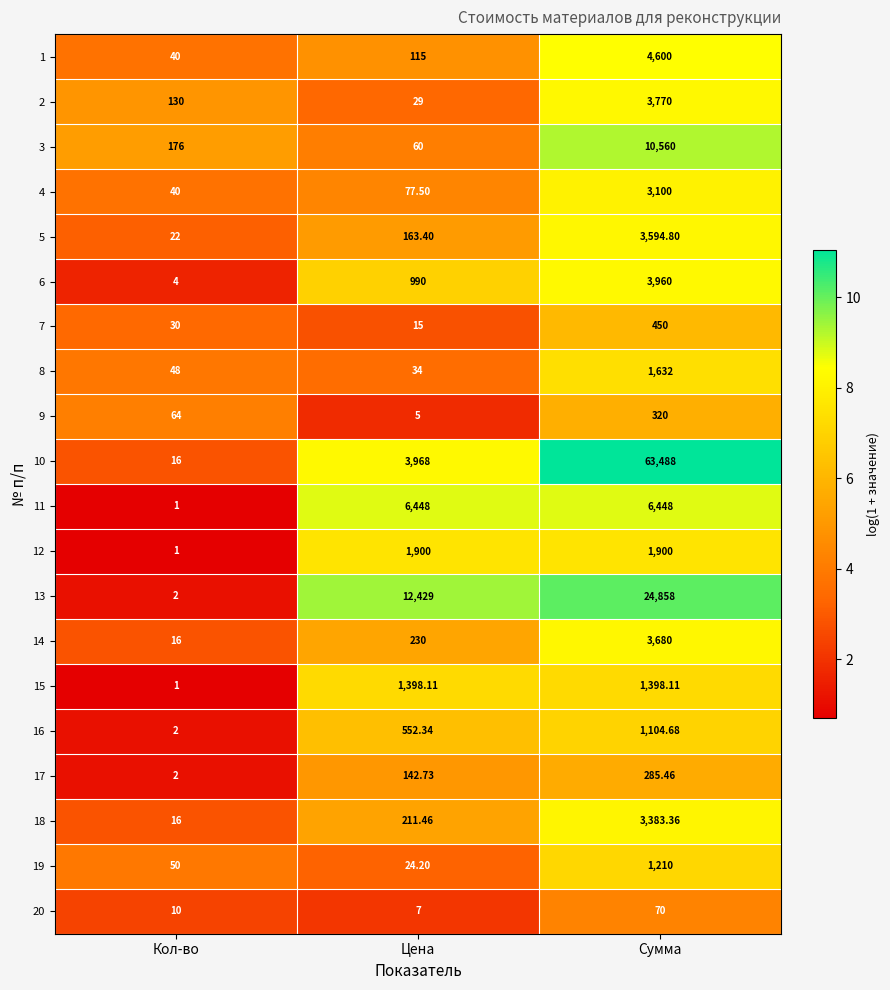

At how many categories does at least one series exceed 3?

3